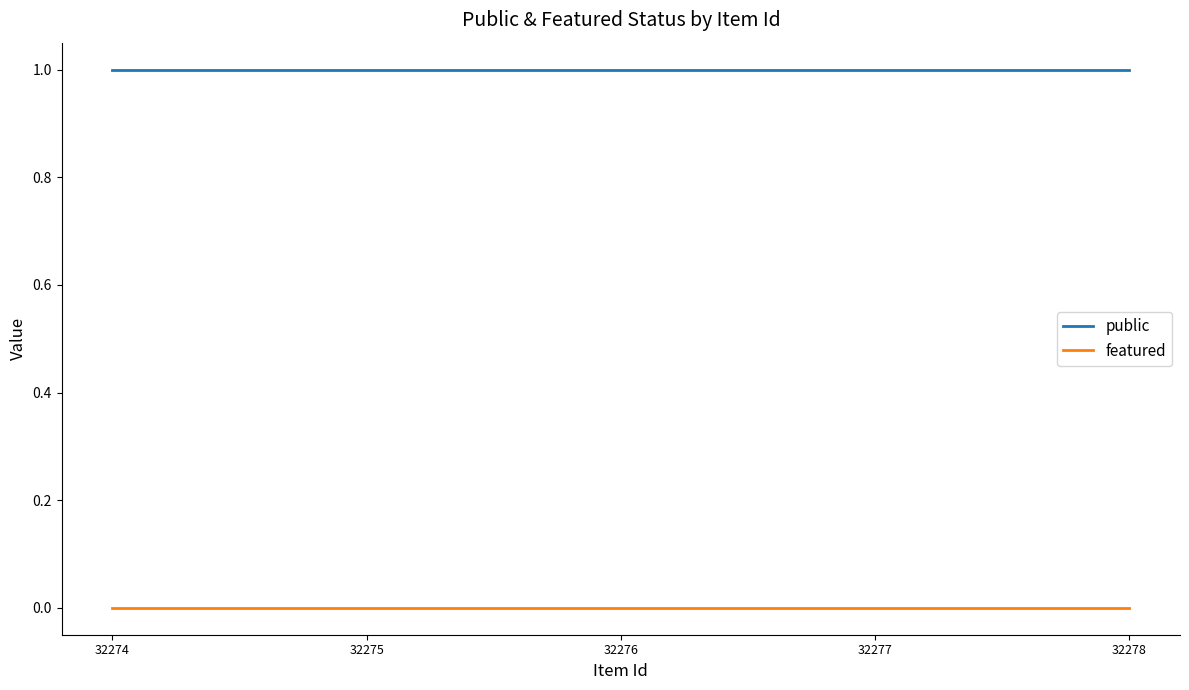

Rank the series by their average value, from lowest to highest.

featured, public